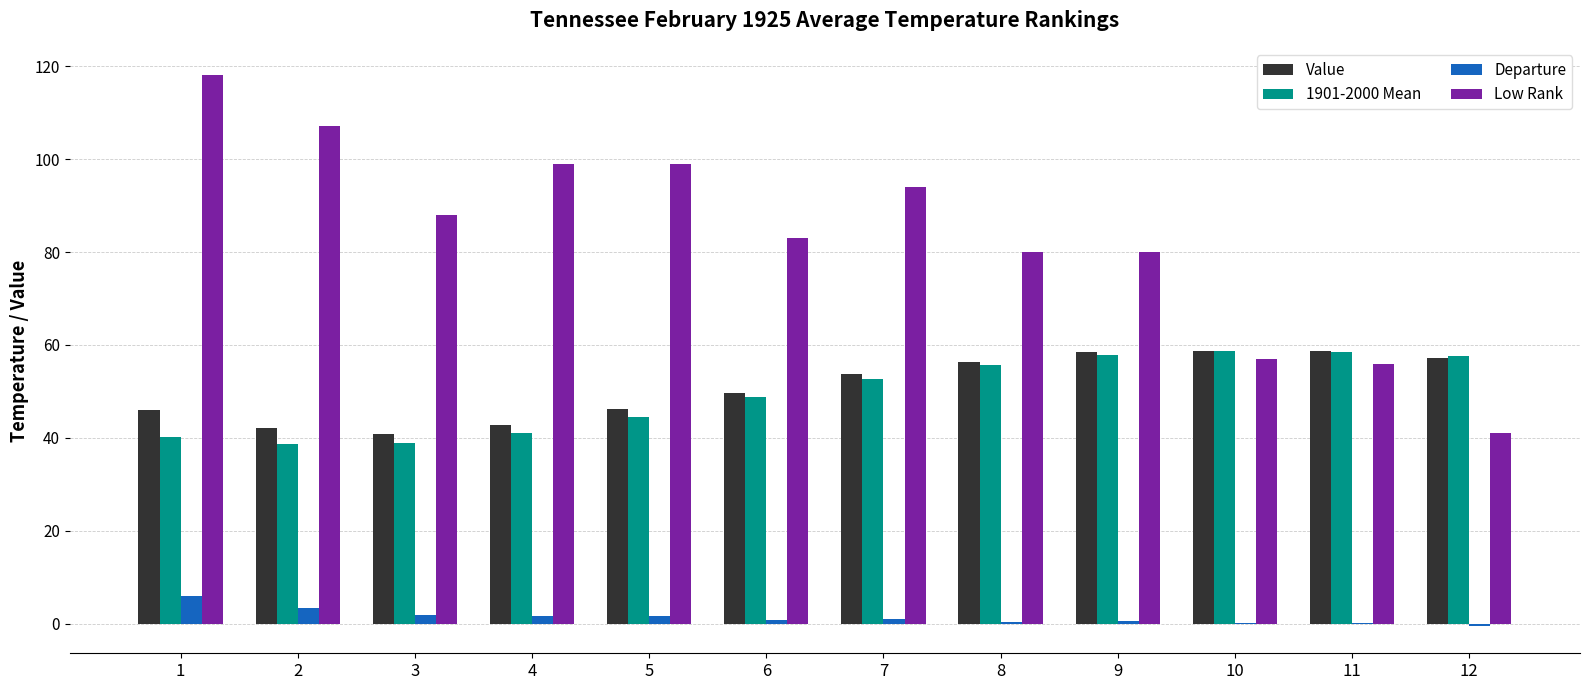

At which category does the chart reach its peak across all series?

1